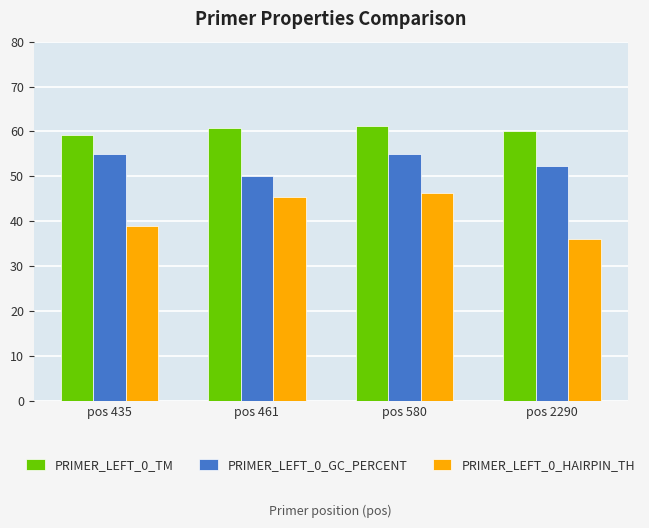

What value does the PRIMER_LEFT_0_TM series have at pos 435?

59.3